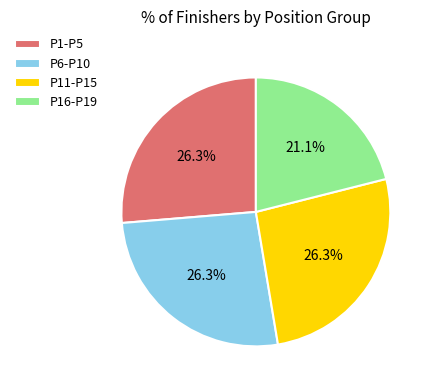

To the nearest percent, what is the difference between the largest and smallest slice percentages?

5%